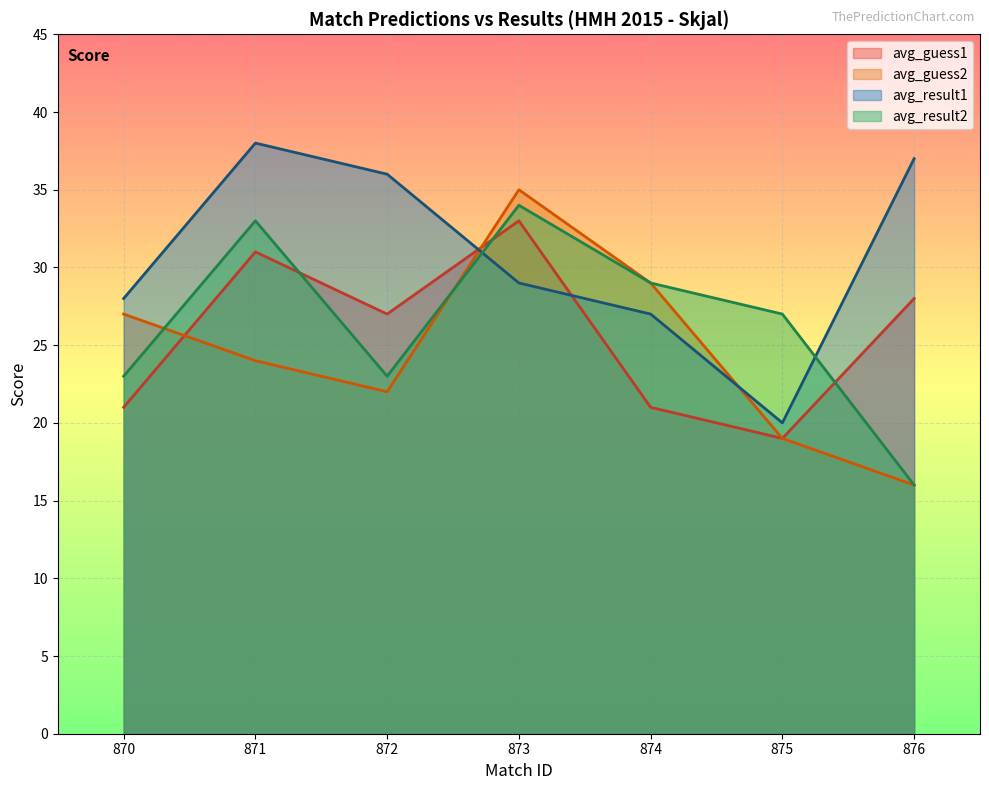

Read the avg_guess1 value at 875.

19